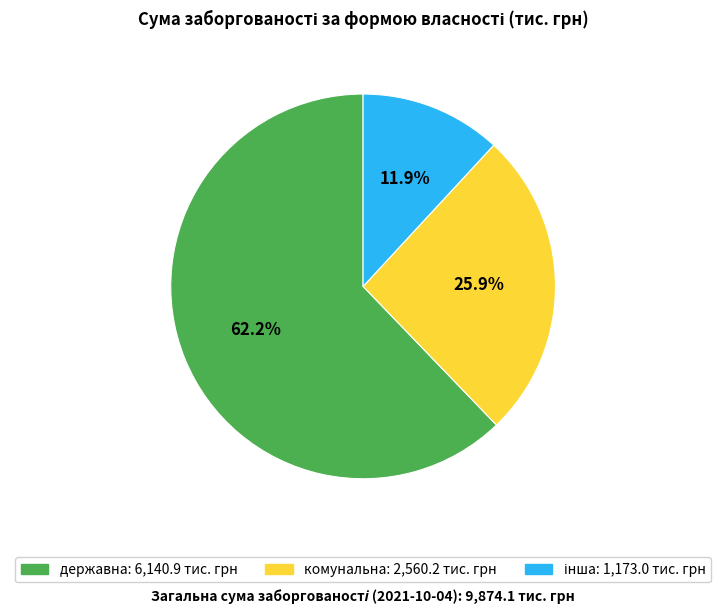

How many slices are in this pie chart?

3